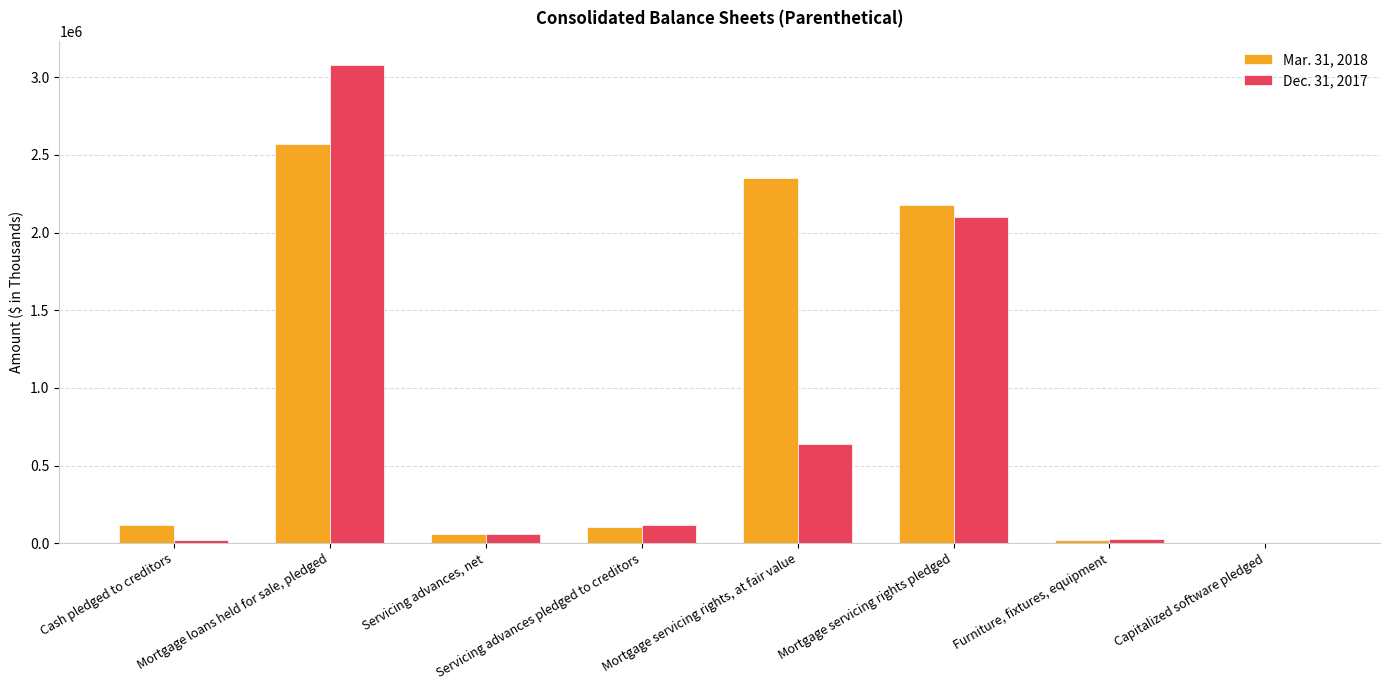

At which label does Mar. 31, 2018 reach its peak?

Mortgage loans held for sale, pledged